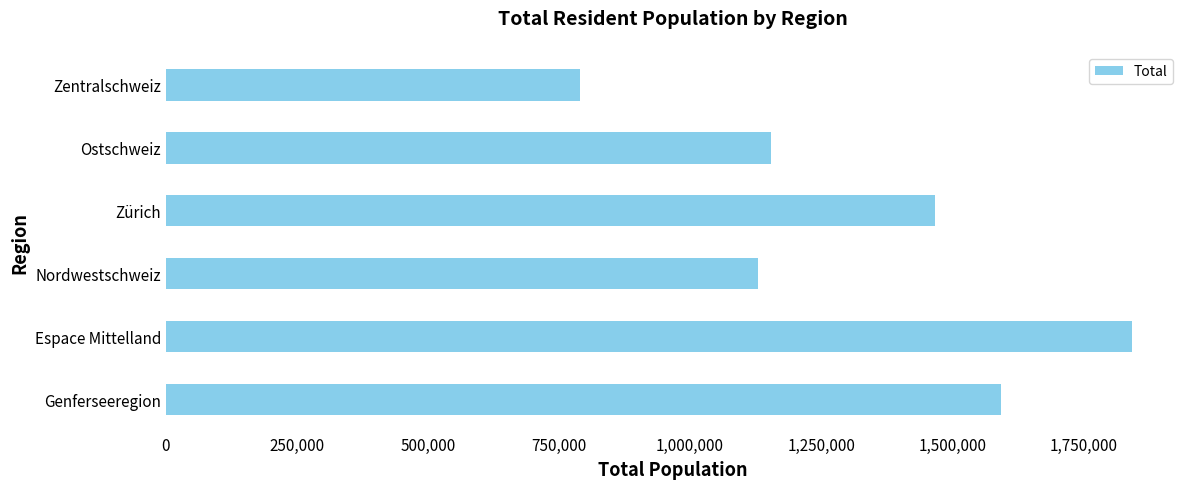

True or false: the data shows 208230 at Zentralschweiz.

False